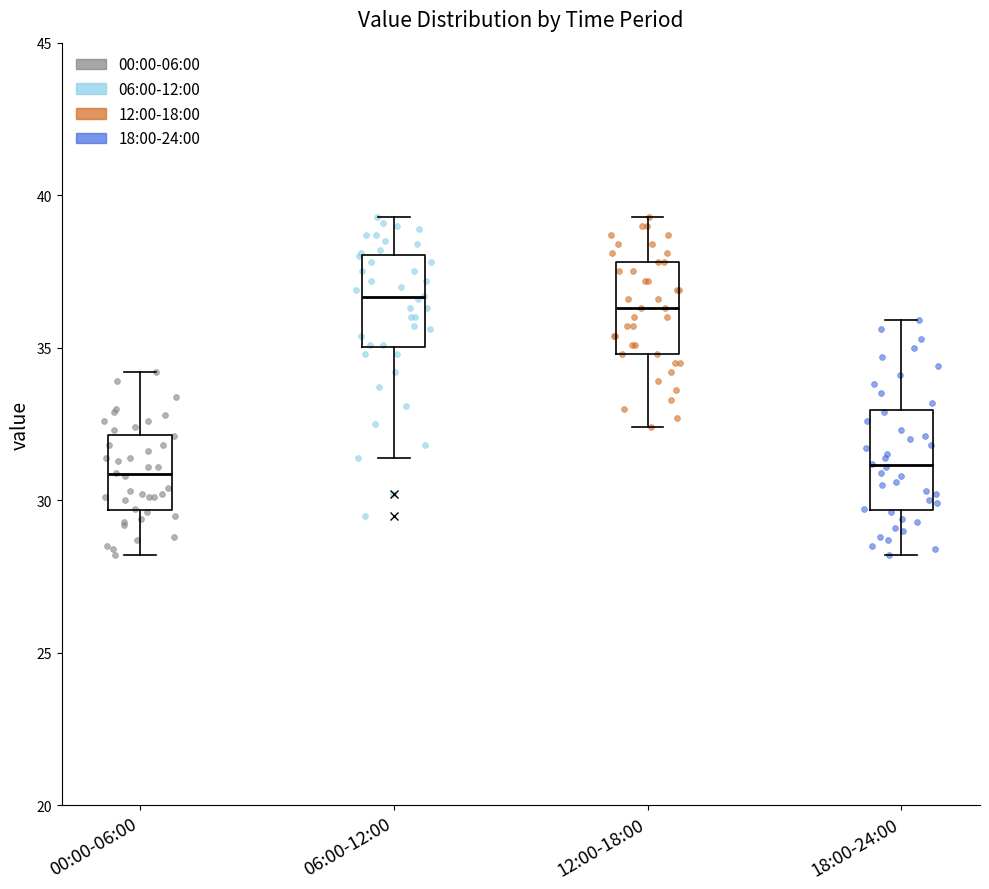

Reading left to right, transcribe this box plot: for each box, give where its median line is, the range the box spans, and where its two whiskers end, as read against the y-axis. The values are not printed on the chart, so give them approximately, as read against the axis.

00:00-06:00: median 31.0, box 29.5 to 32.0, whiskers 28.0 to 34.0
06:00-12:00: median 36.5, box 35.0 to 38.0, whiskers 31.5 to 39.5
12:00-18:00: median 36.5, box 35.0 to 38.0, whiskers 32.5 to 39.5
18:00-24:00: median 31.0, box 29.5 to 33.0, whiskers 28.0 to 36.0